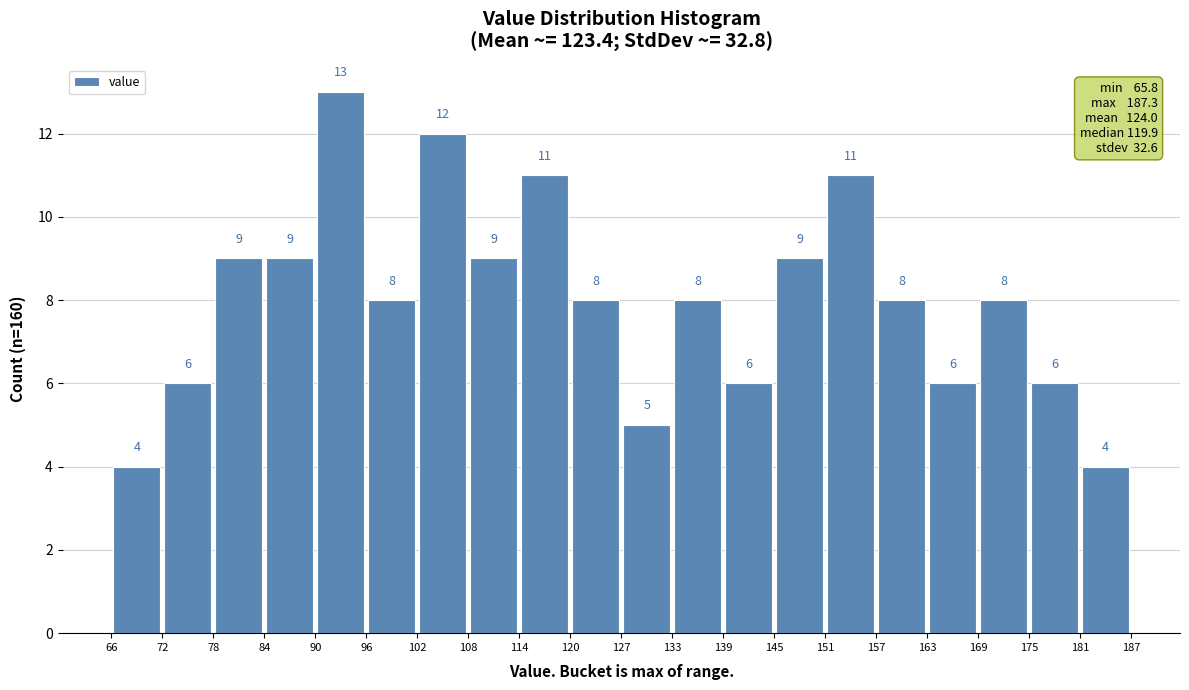

Reading left to right, list every bar in this chart as the range it spans on the x-axis followed by its height.

66 to 72: 4
72 to 78: 6
78 to 84: 9
84 to 90: 9
90 to 96: 13
96 to 102: 8
102 to 108: 12
108 to 114: 9
114 to 120: 11
120 to 127: 8
127 to 133: 5
133 to 139: 8
139 to 145: 6
145 to 151: 9
151 to 157: 11
157 to 163: 8
163 to 169: 6
169 to 175: 8
175 to 181: 6
181 to 187: 4